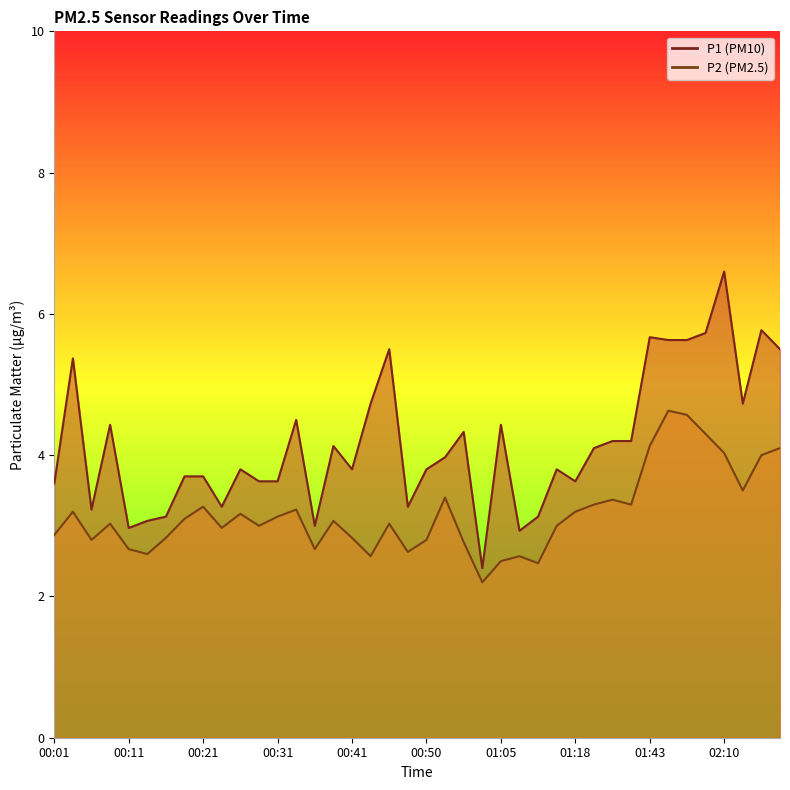

List the series in order of their overall mean, lowest first.

P2, P1